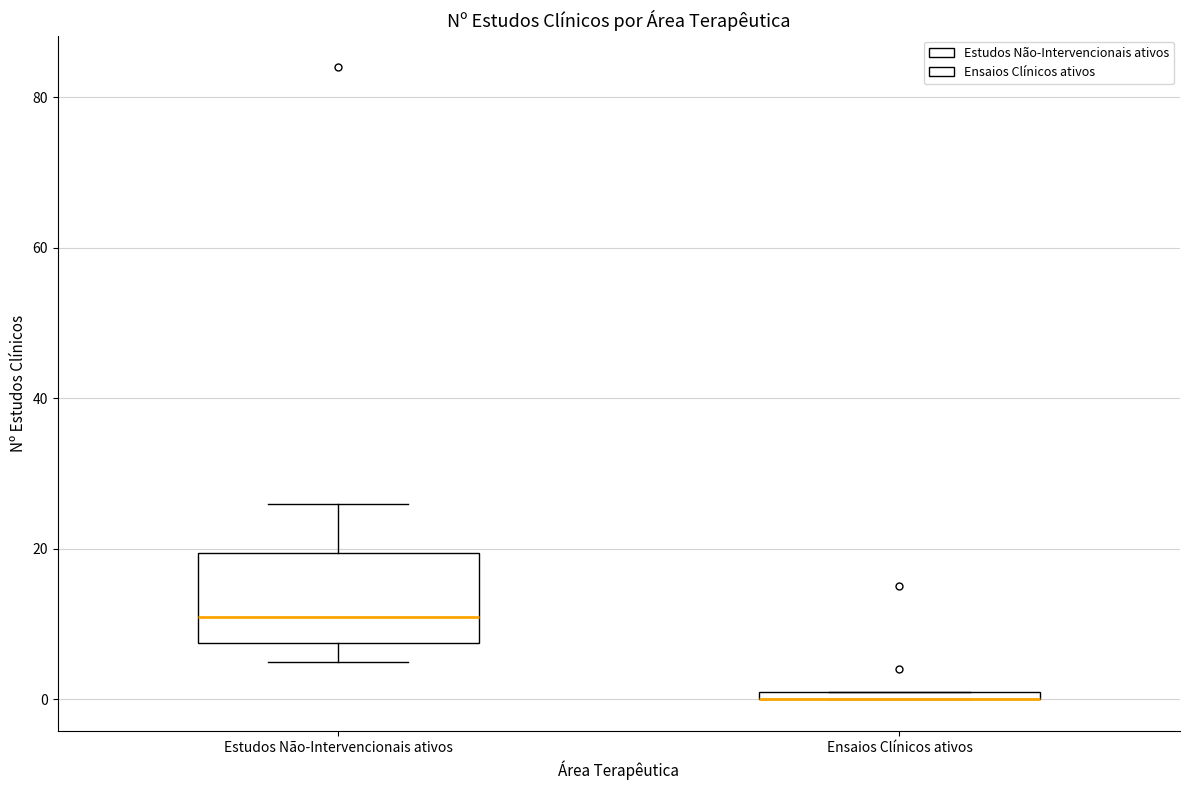

Which box is the tallest, from its lower edge to its upper edge?

Estudos Não-Intervencionais ativos